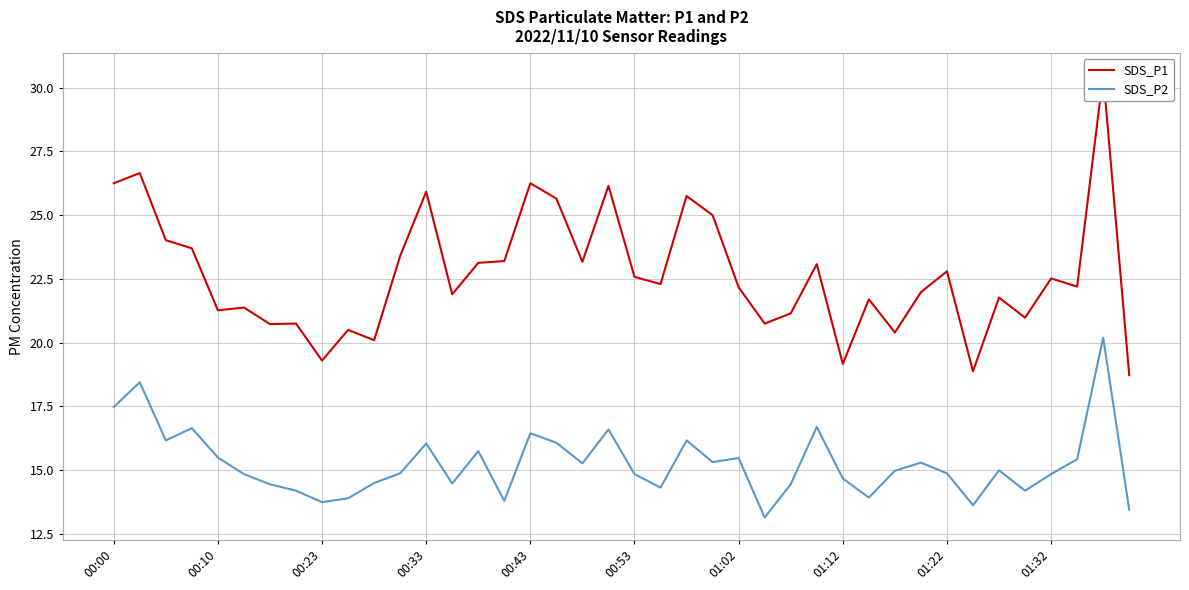

What is the highest value of the SDS_P2 series?

20.2